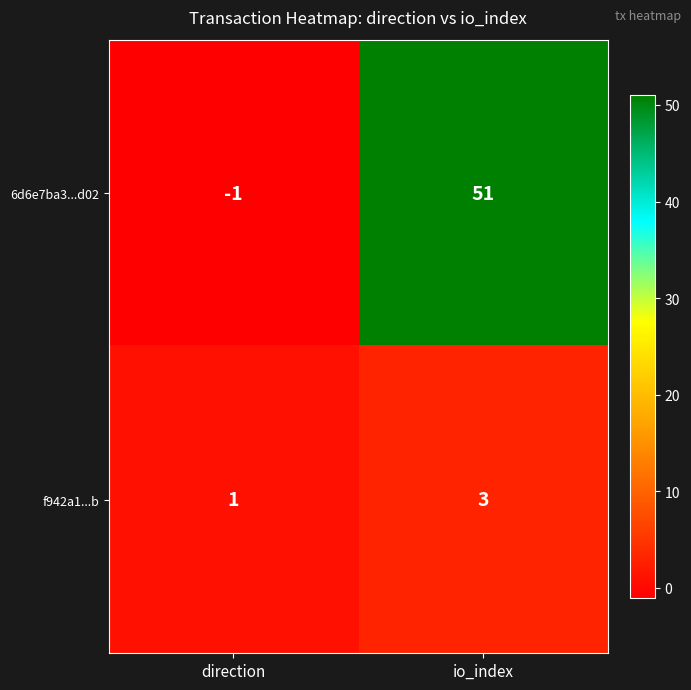

Which label corresponds to the largest value in the chart?

io_index